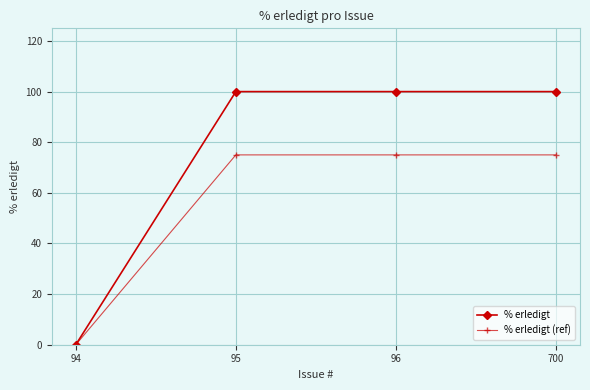

How many lines are shown in the chart?

2